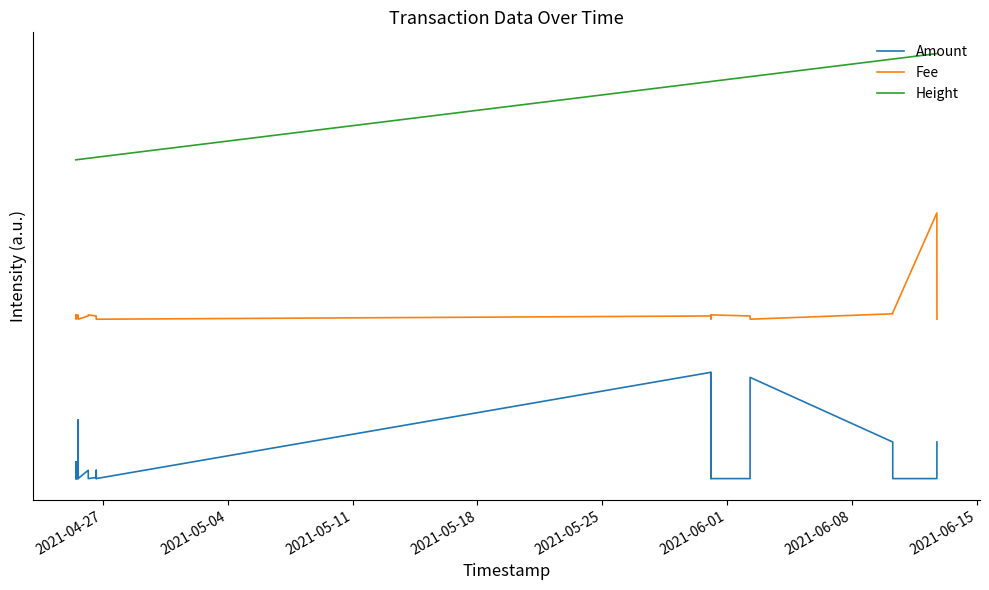

Where is Height nearest to the value 3?

2021-04-27